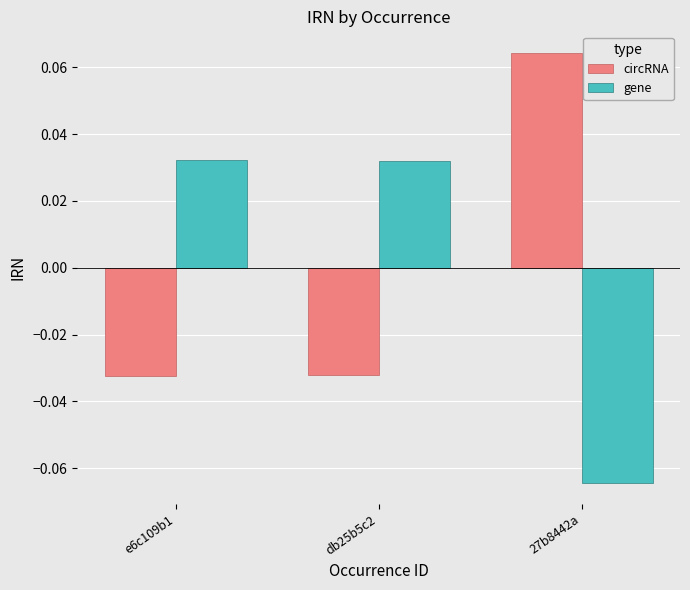

True or false: gene has a value of 0.1 at e6c109b1.

False